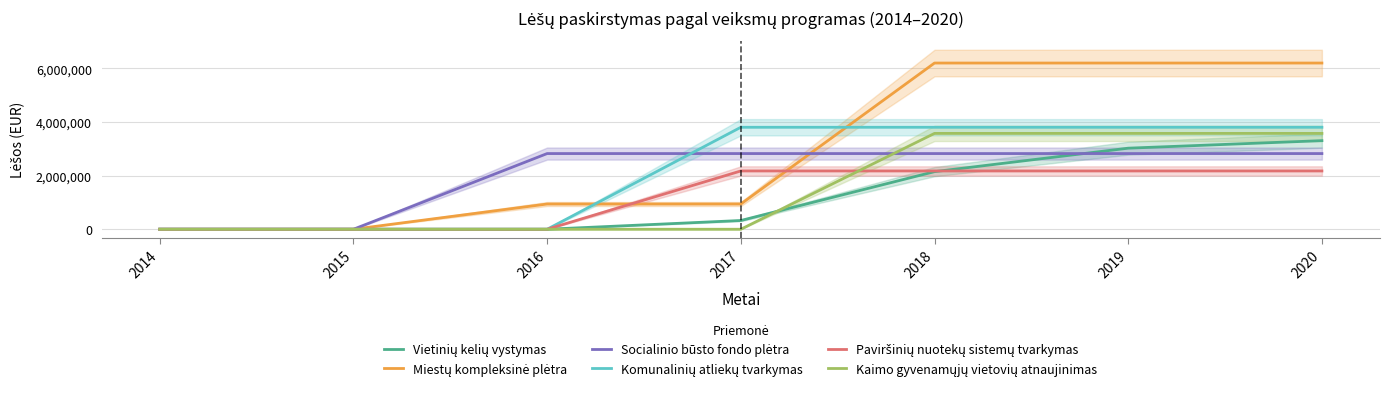

Reading right to left, extract all data points from this chart.

Vietinių kelių vystymas: 3306568.6	3025449.9	2149638.9	325955.7	0.0	0.0	0.0
Miestų kompleksinė plėtra: 6203305.6	6203305.6	6203305.6	941826.6	941826.6	0.0	0.0
Socialinio būsto fondo plėtra: 2824678.5	2824678.5	2824678.5	2824678.5	2824678.5	0.0	0.0
Komunalinių atliekų tvarkymas: 3805711.0	3805711.0	3805711.0	3805711.0	0.0	0.0	0.0
Paviršinių nuotekų sistemų tvarkymas: 2175264.9	2175264.9	2175264.9	2175264.9	0.0	0.0	0.0
Kaimo gyvenamųjų vietovių atnaujinimas: 3577328.9	3577328.9	3577328.9	0.0	0.0	0.0	0.0